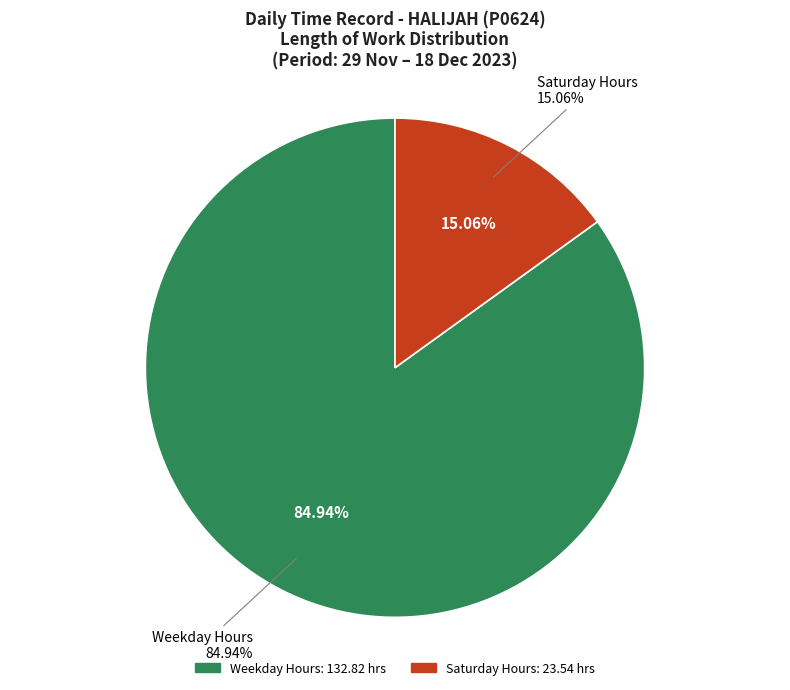

Does 5 Tue represent more than half of the total?

No